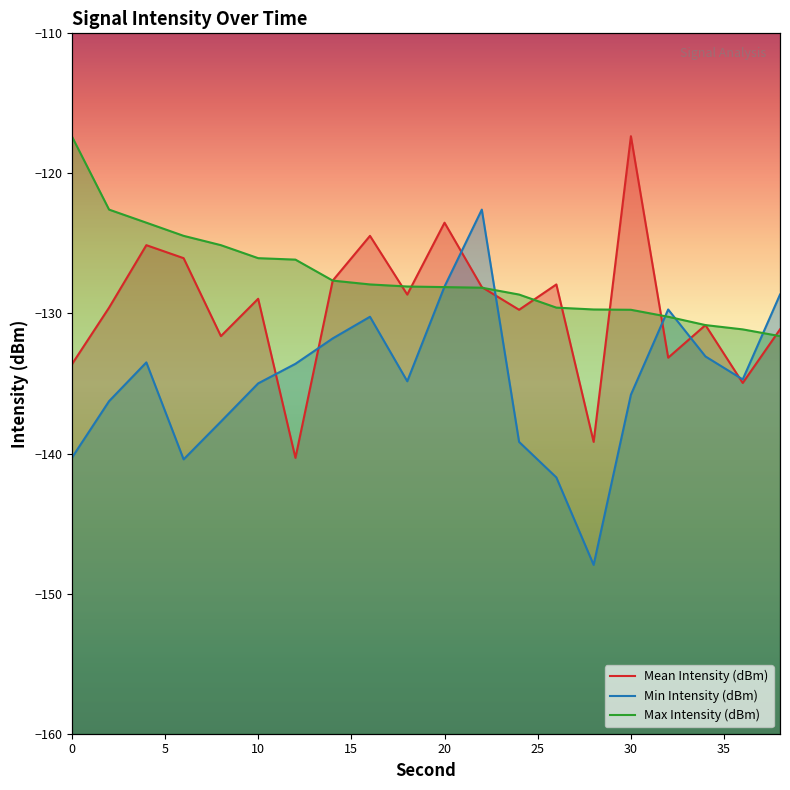

Is this an area chart (filled region under the line)?

No